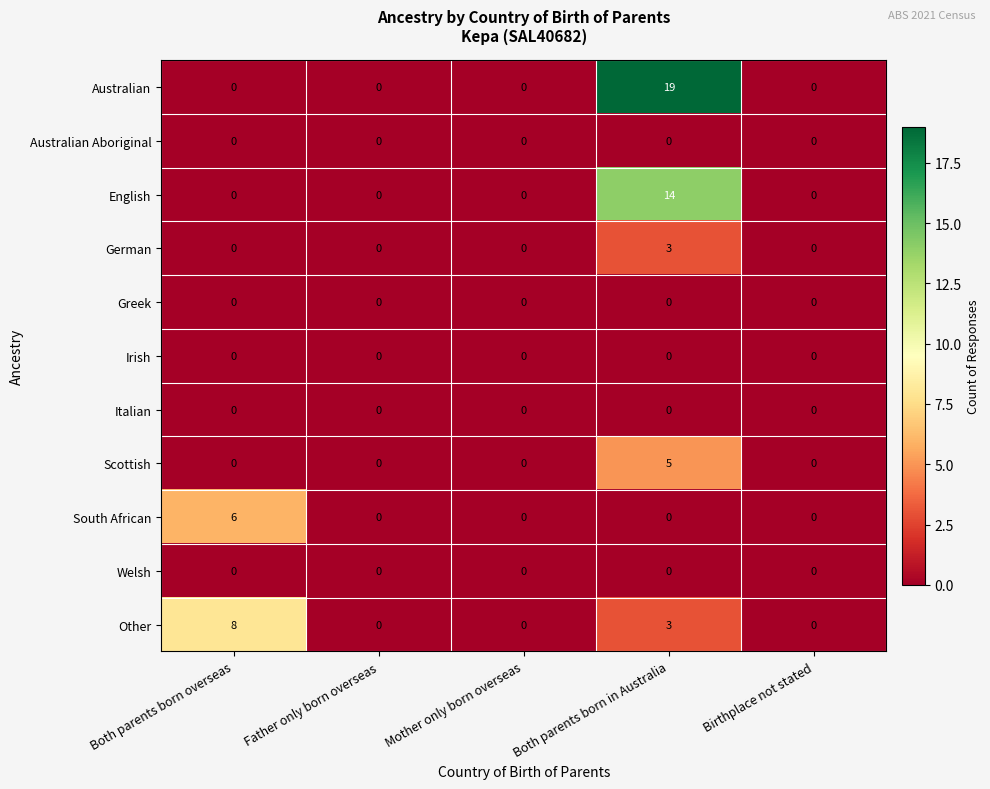

What is the greatest value displayed?

19